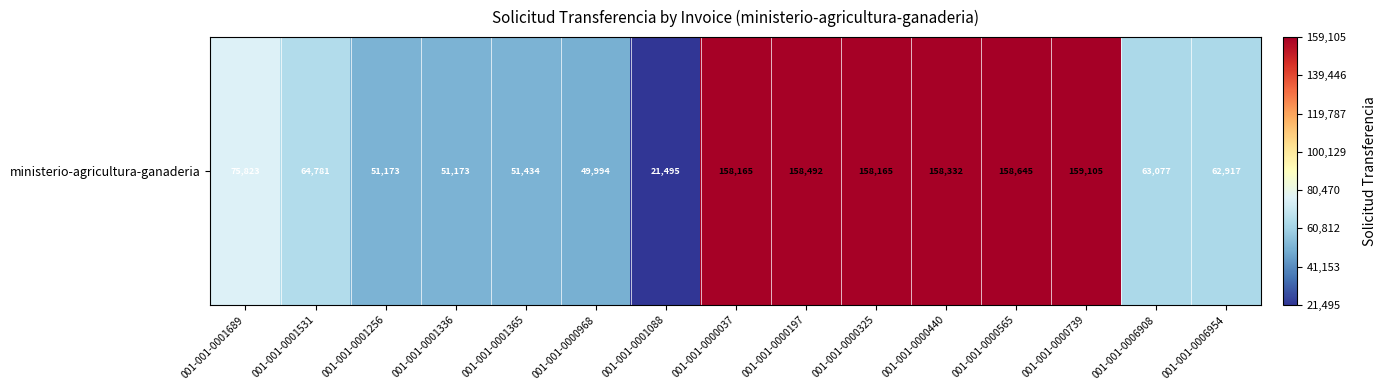

List the labels in order of value, largest first.

001-001-0000739, 001-001-0000565, 001-001-0000197, 001-001-0000440, 001-001-0000037, 001-001-0000325, 001-001-0001689, 001-001-0001531, 001-001-0006908, 001-001-0006954, 001-001-0001365, 001-001-0001256, 001-001-0001336, 001-001-0000968, 001-001-0001088